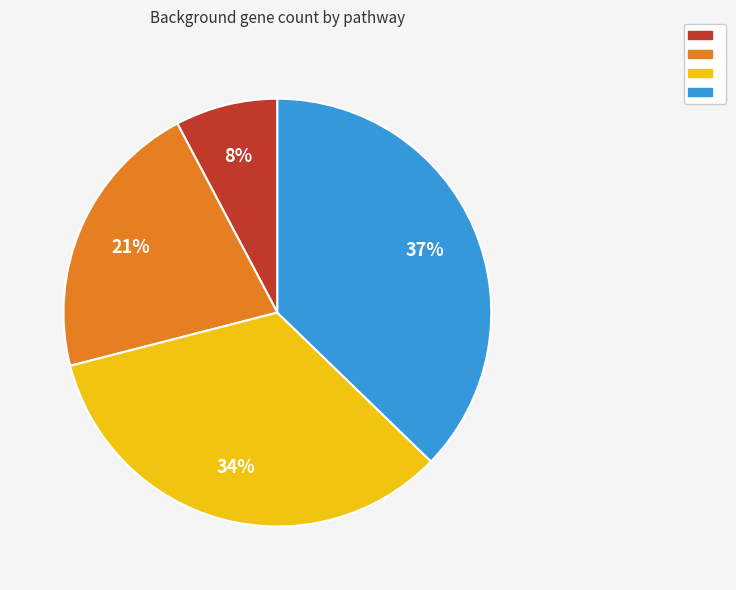

To the nearest percent, what is the average slice percentage?

25%